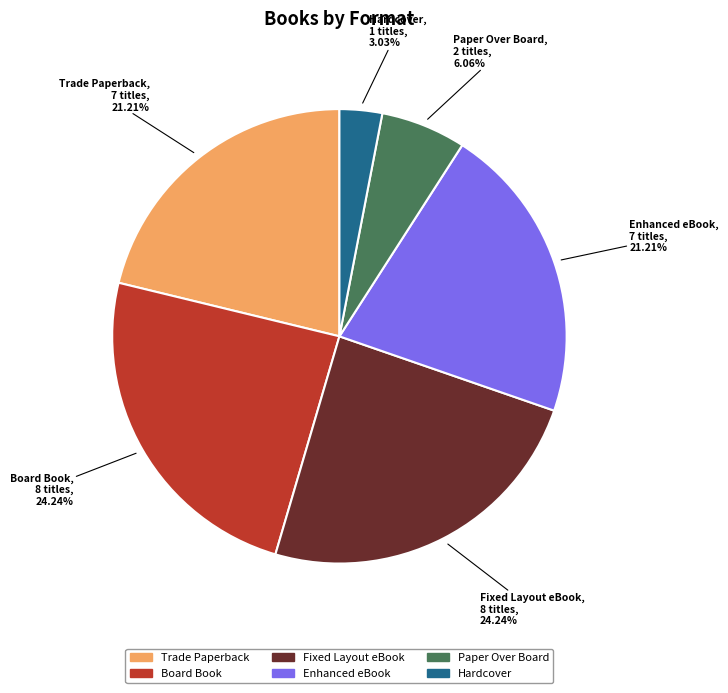

To the nearest percent, what percentage of the pie is Paper Over Board?

6%